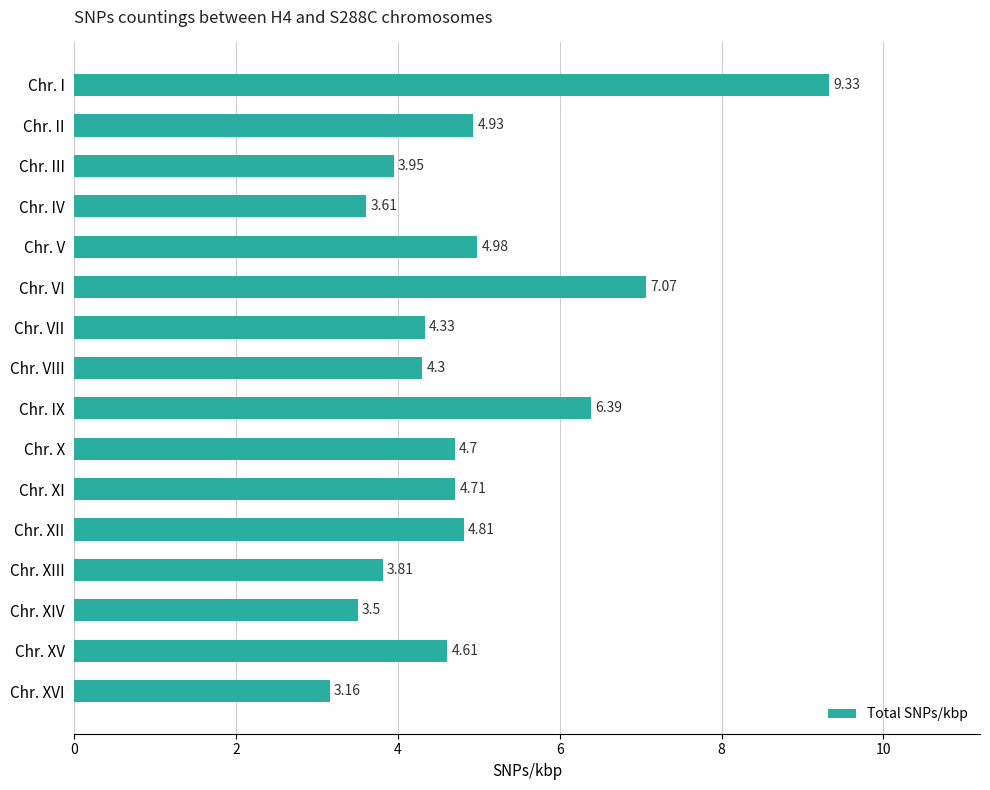

What is the difference between the second highest and minimum values?

3.9